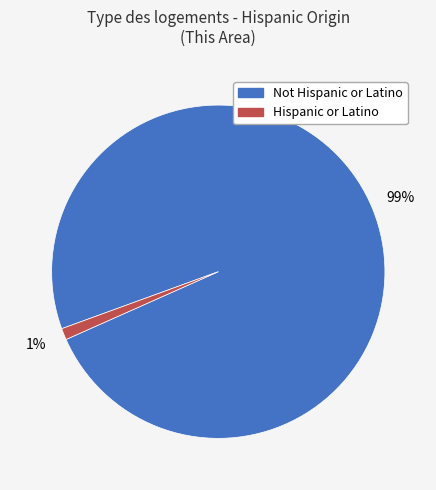

Rank the categories by value from highest to lowest.

Not Hispanic or Latino, Hispanic or Latino